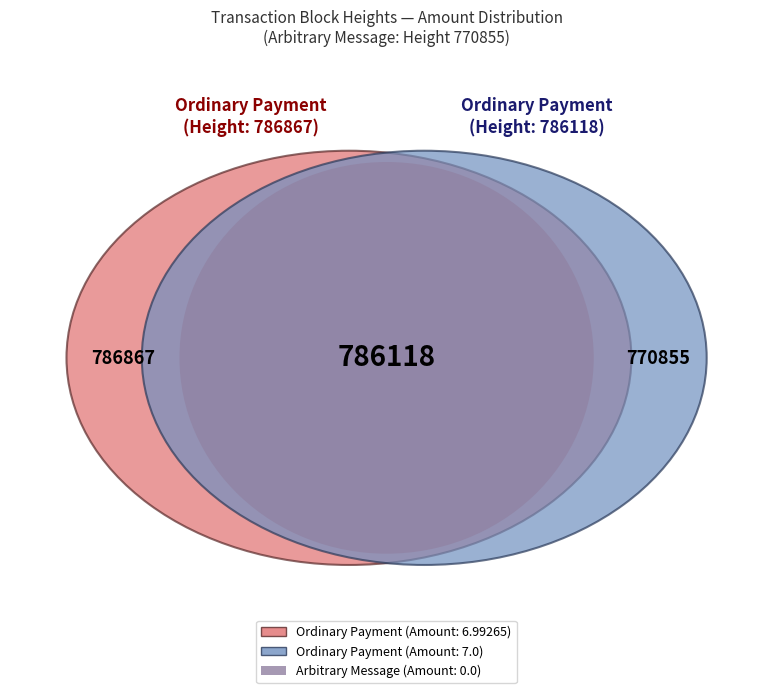

Approximately how many times larger is the value at 786118 compared to 786867?

1.0